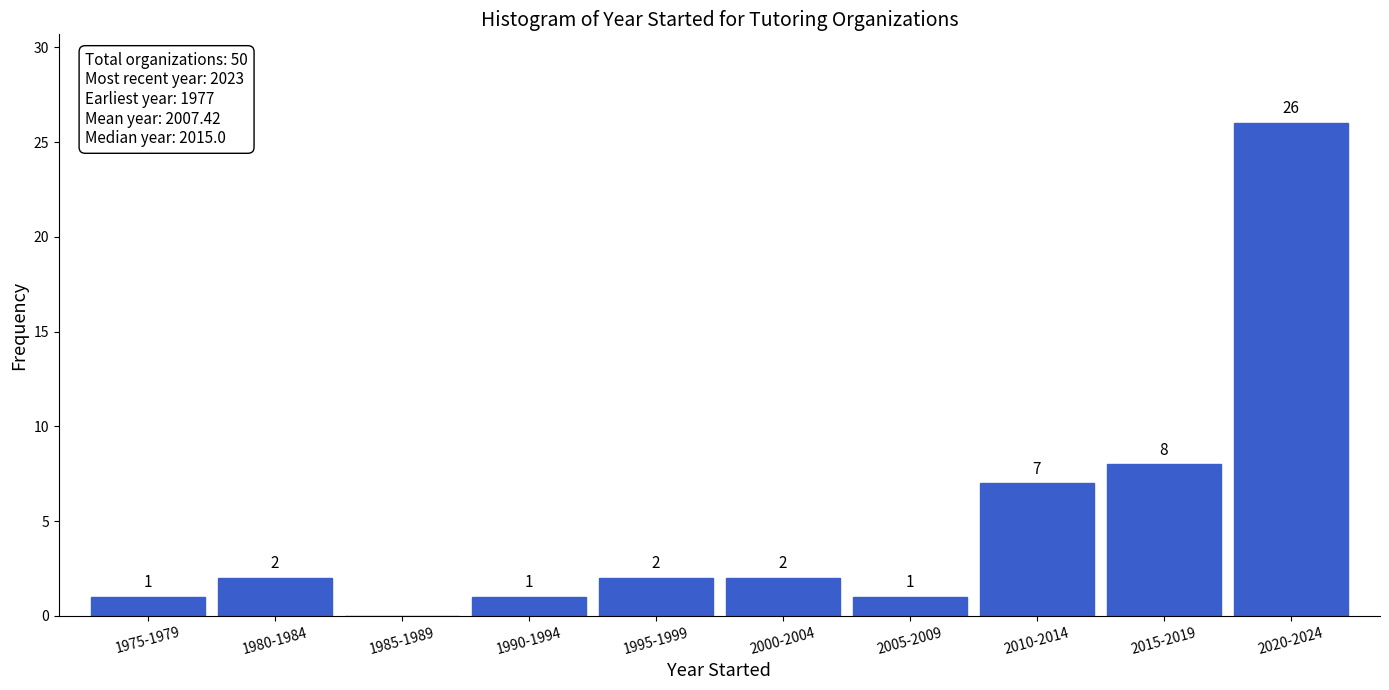

Reading left to right, list all the values displayed in this chart.

1975-1979=1	1980-1984=2	1985-1989=0	1990-1994=1	1995-1999=2	2000-2004=2	2005-2009=1	2010-2014=7	2015-2019=8	2020-2024=26